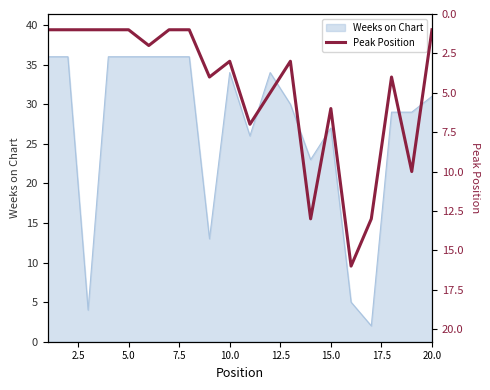

Reading right to left, list all the values displayed in this chart.

1	10	4	13	16	6	13	3	5	7	3	4	1	1	2	1	1	1	1	1